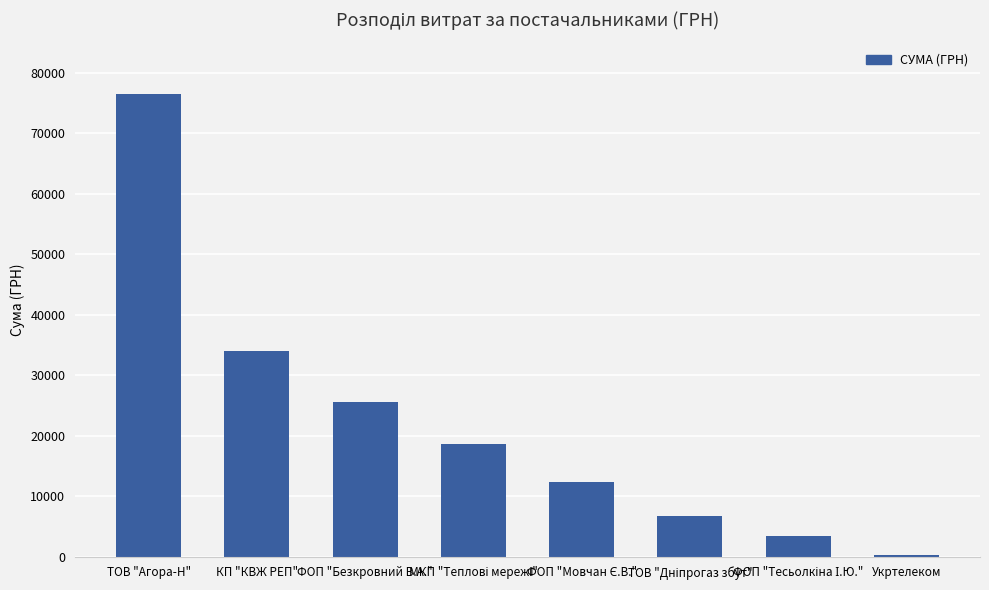

Where is the data nearest to the value 38374?

КП "КВЖ РЕП"